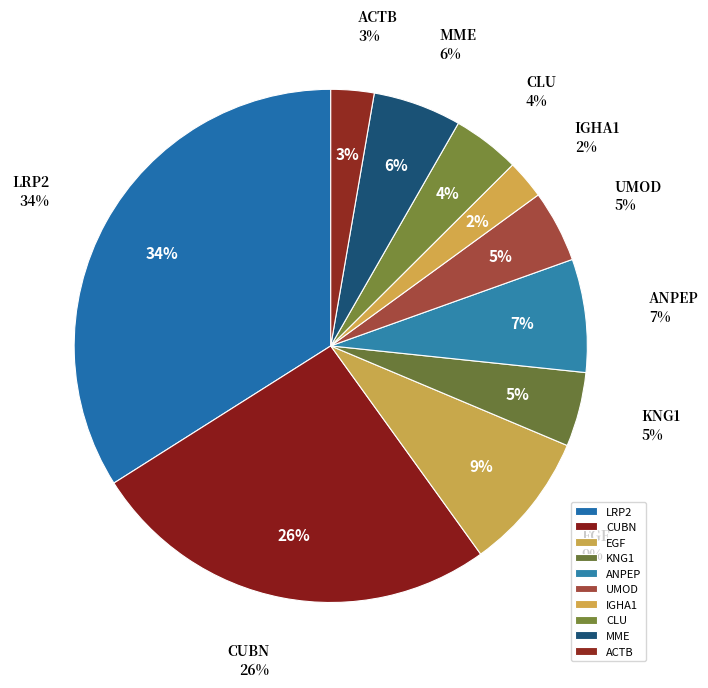

To the nearest percent, what portion does IGHA1 represent?

2%